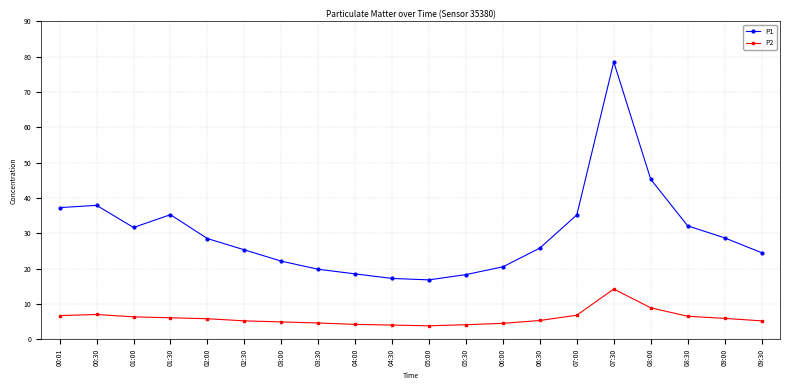

True or false: P1 has a value of 32.1 at 08:30.

True